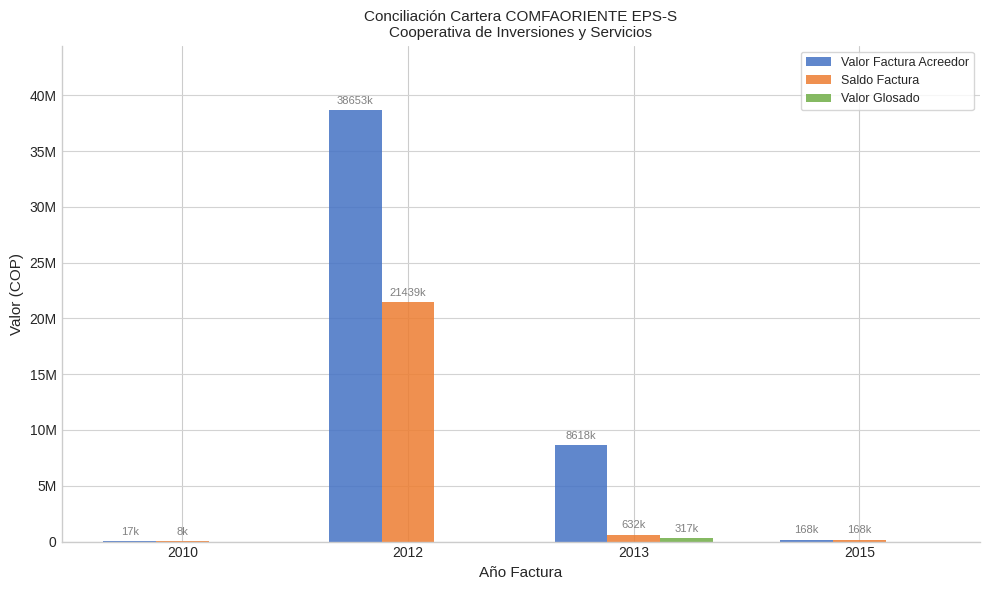

Rank the series by their maximum value, from lowest to highest.

Valor Glosado, Saldo Factura, Valor Factura Acreedor